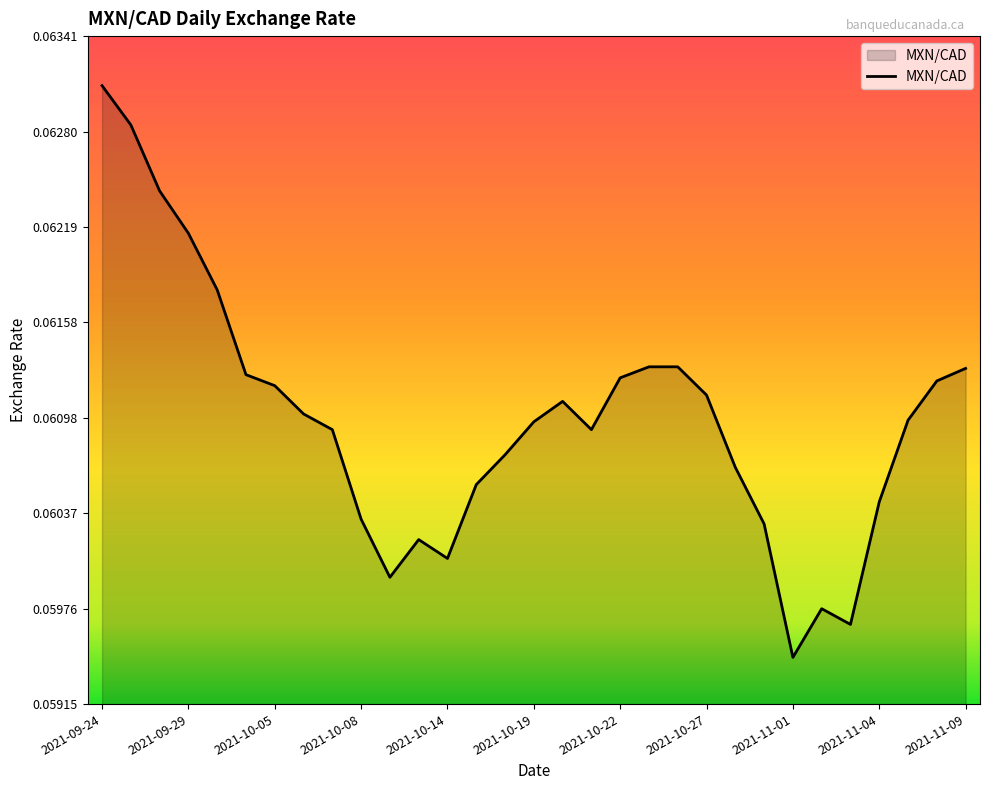

Which category has the highest value across all series?

2021-09-24